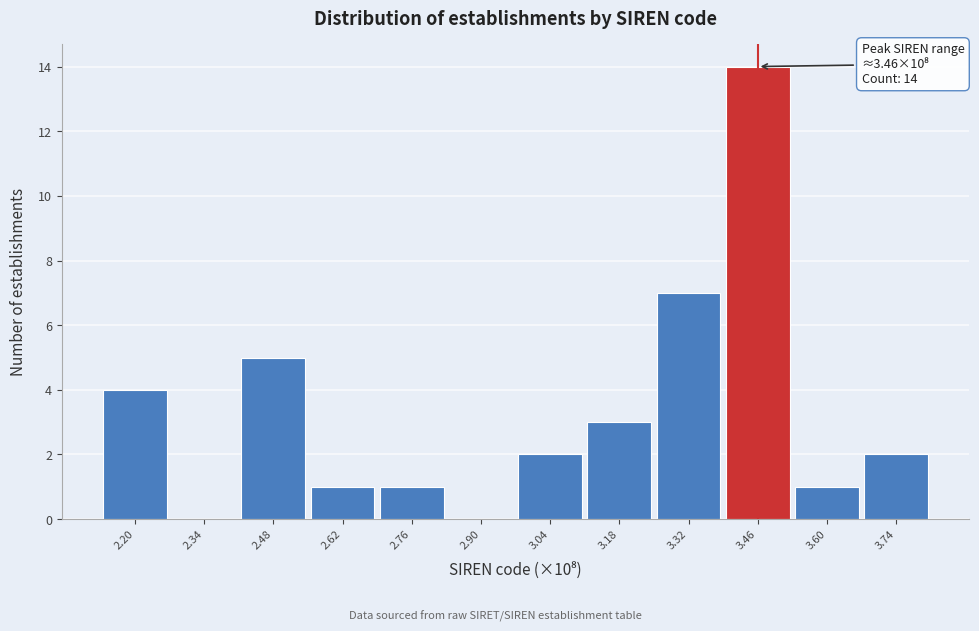

Reading left to right, list all the values displayed in this chart.

2.20=4	2.34=0	2.48=5	2.62=1	2.76=1	2.90=0	3.04=2	3.18=3	3.32=7	3.46=14	3.60=1	3.74=2